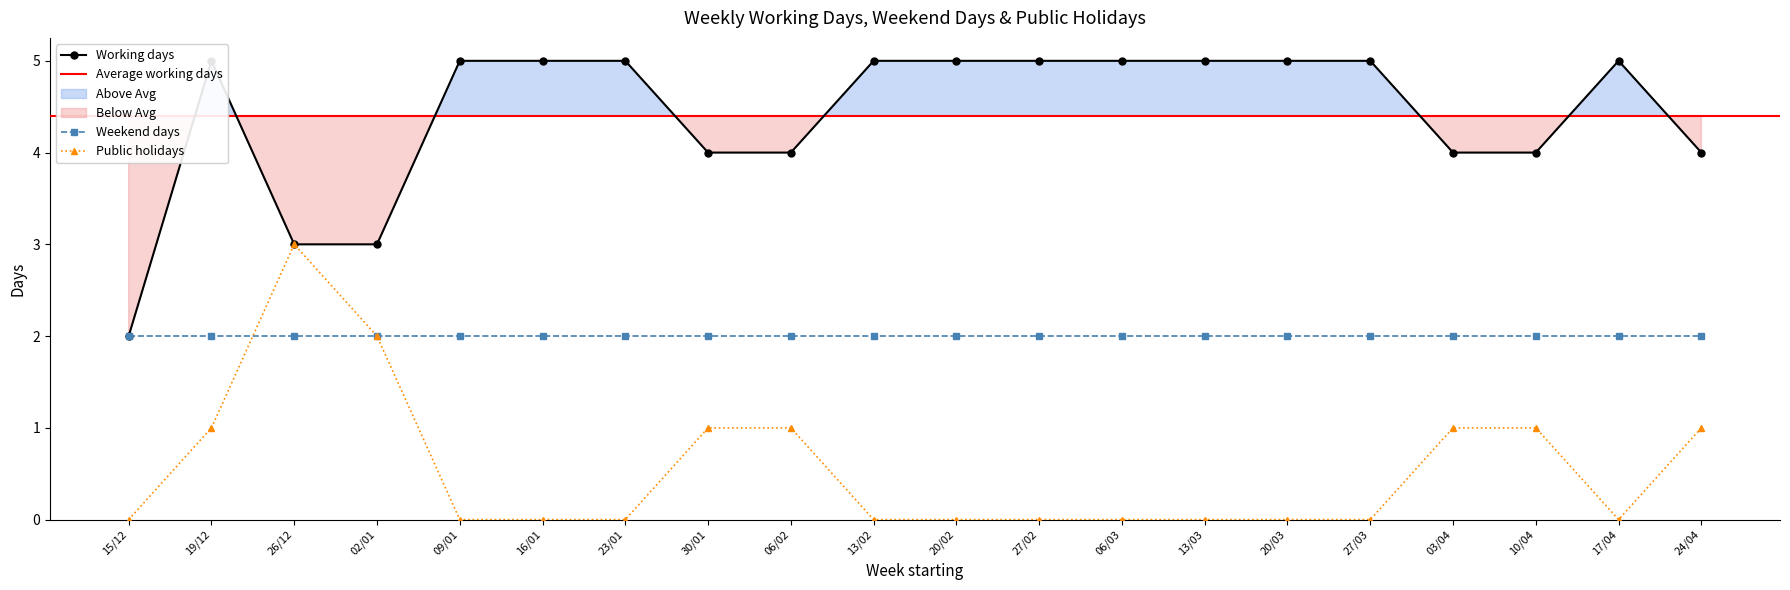

True or false: Working days and Public holidays cross at least once.

False